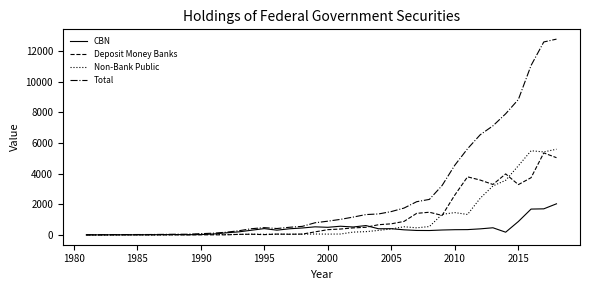

What is the average value of the Deposit Money Banks series?

1140.8